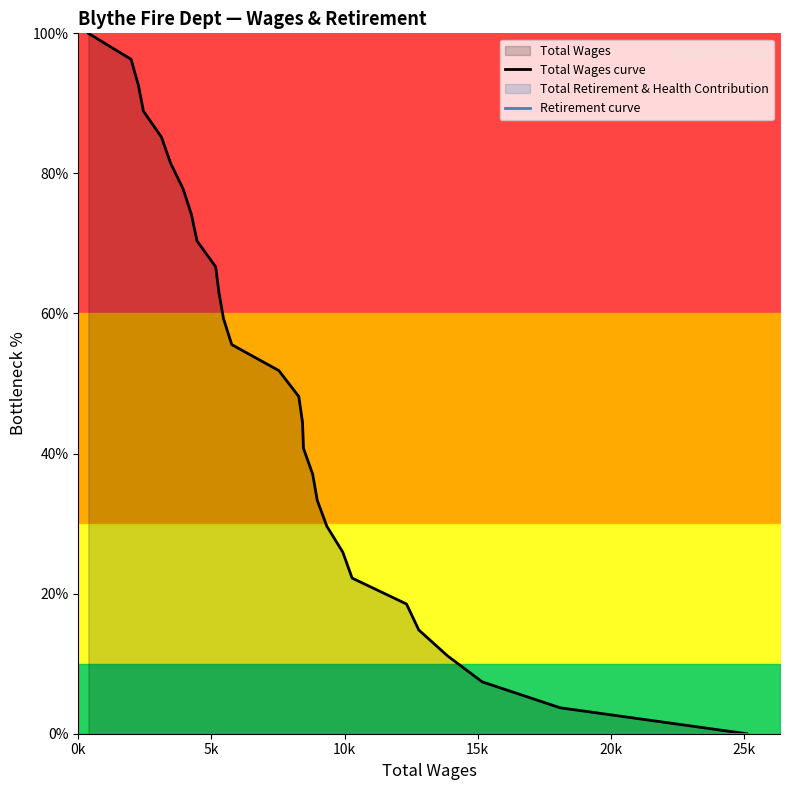

True or false: Total Wages curve and Retirement curve cross at least once.

False